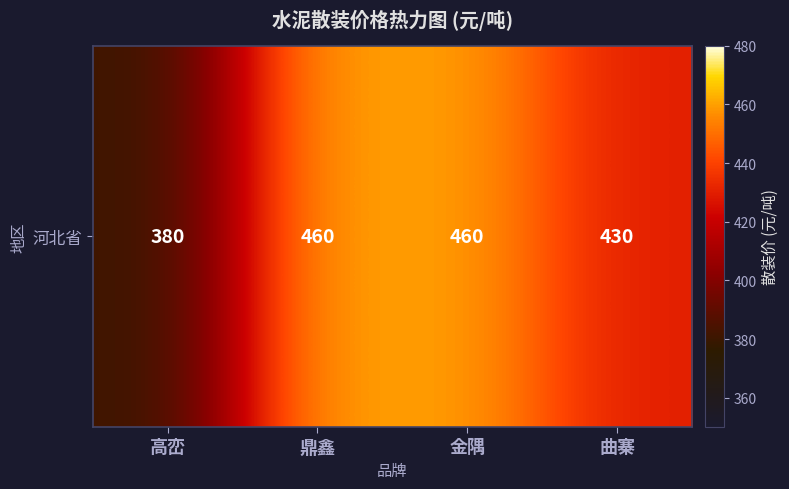

What is the average value?

432